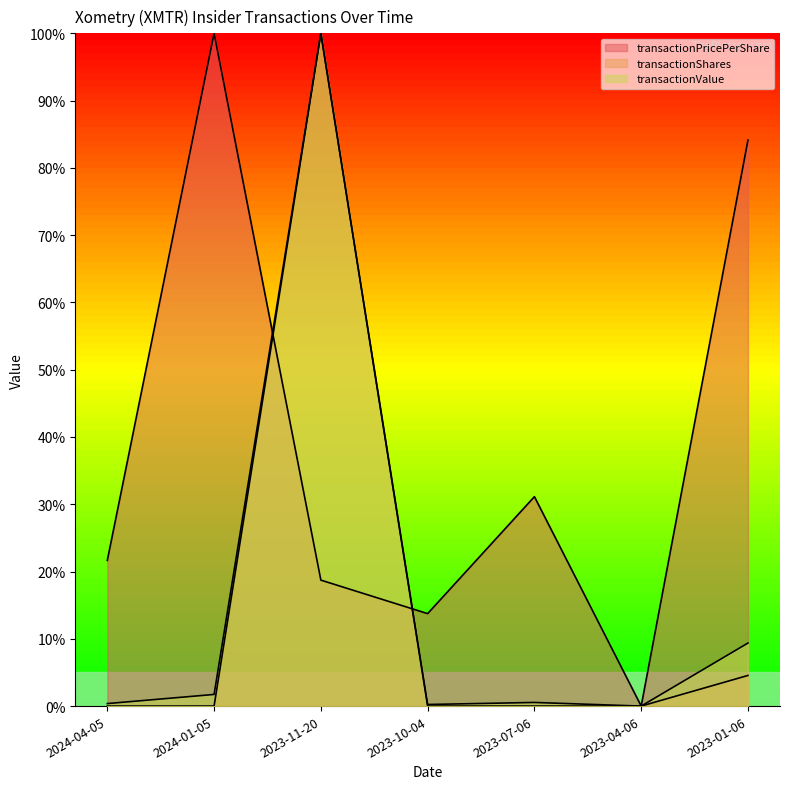

How many interior local peaks does the transactionPricePerShare series have?

2